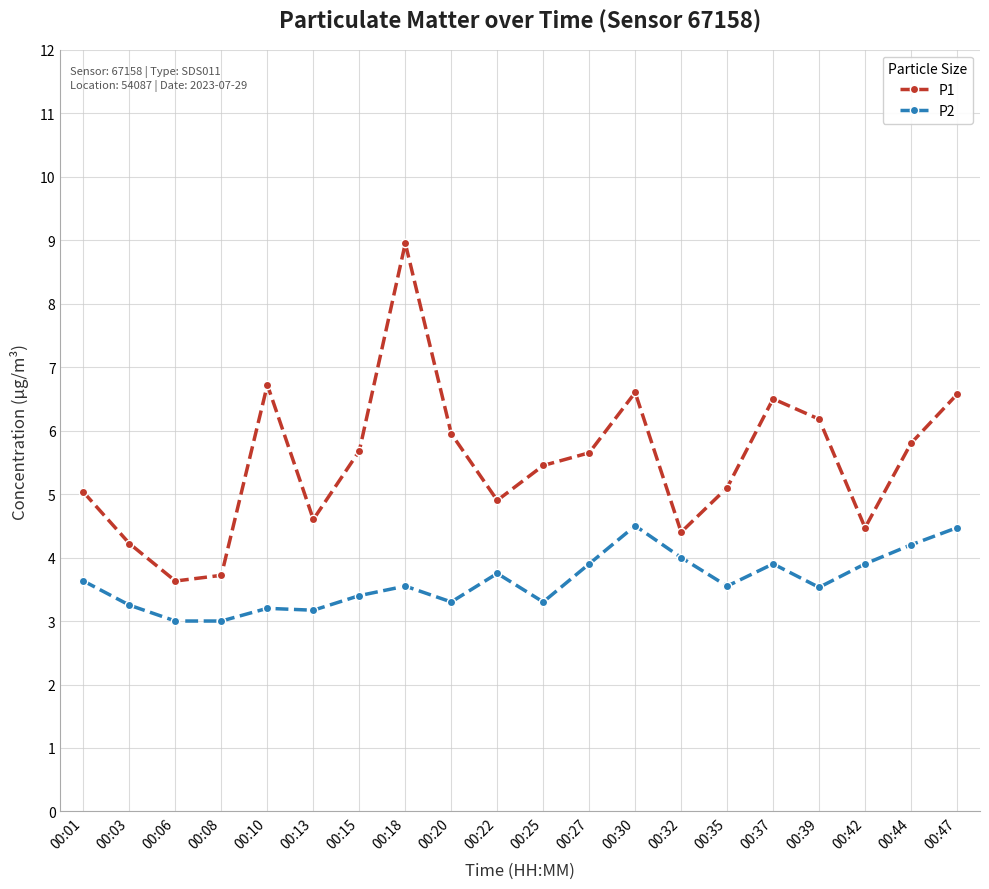

What is the value of the P1 point at the 9th from the left?

6.0